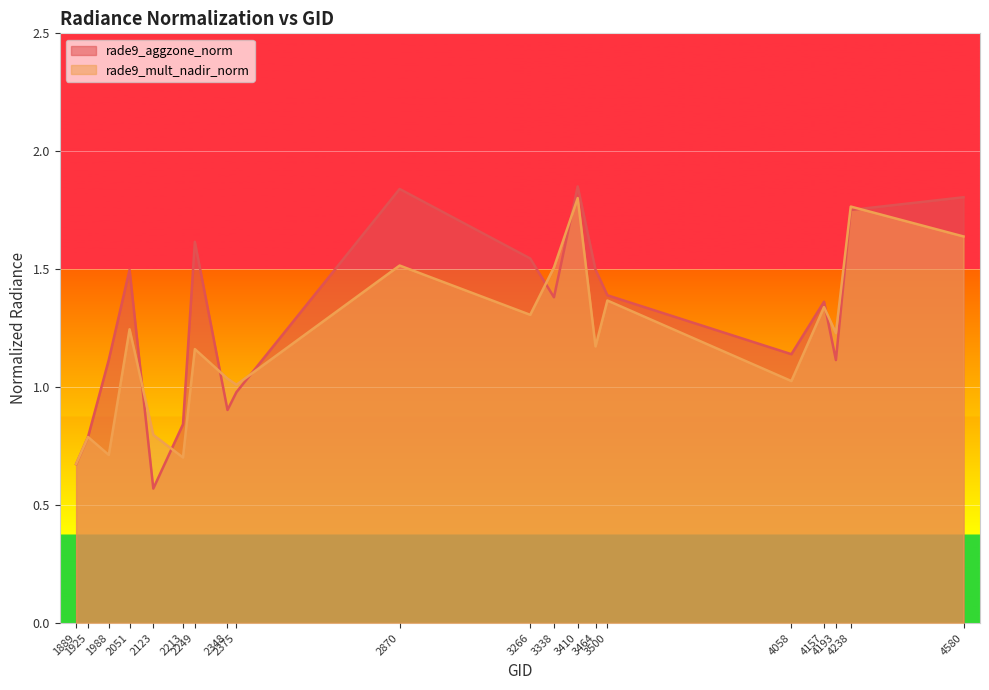

Where is the first local maximum for rade9_aggzone_norm?

2051